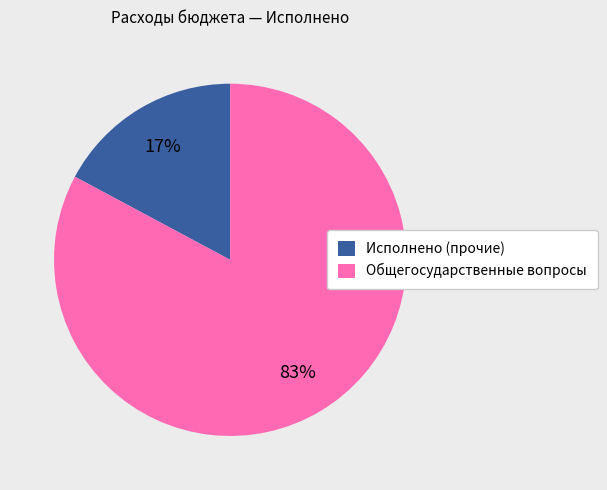

The Исполнено (прочие) slice represents 8% of the pie. True or false?

False